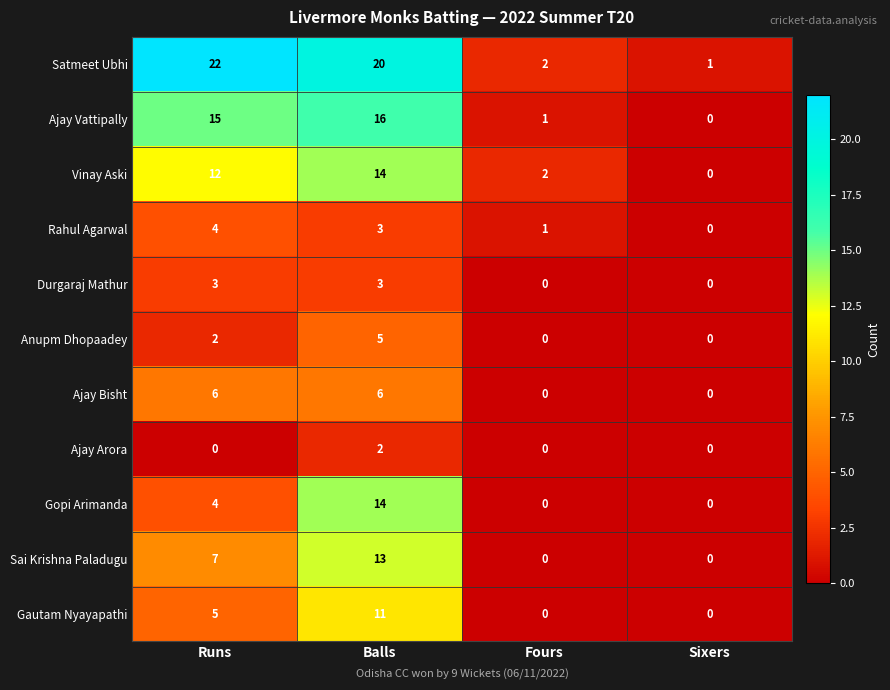

What is the total value across all series at Fours?

6